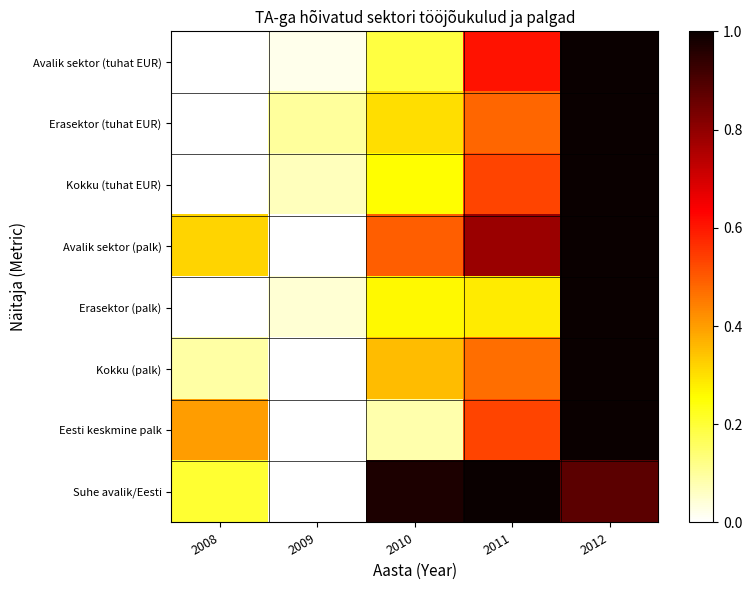

Reading left to right, transcribe all the data shown in this chart.

Avalik sektor (tuhat EUR): 2008=0.0	2009=0.0	2010=0.2	2011=0.6	2012=1.0
Erasektor (tuhat EUR): 2008=0.0	2009=0.1	2010=0.3	2011=0.5	2012=1.0
Kokku (tuhat EUR): 2008=0.0	2009=0.1	2010=0.3	2011=0.5	2012=1.0
Avalik sektor (palk): 2008=0.3	2009=0.0	2010=0.5	2011=0.8	2012=1.0
Erasektor (palk): 2008=0.0	2009=0.0	2010=0.3	2011=0.3	2012=1.0
Kokku (palk): 2008=0.1	2009=0.0	2010=0.4	2011=0.5	2012=1.0
Eesti keskmine palk: 2008=0.4	2009=0.0	2010=0.1	2011=0.5	2012=1.0
Suhe avalik/Eesti: 2008=0.2	2009=0.0	2010=1.0	2011=1.0	2012=0.9